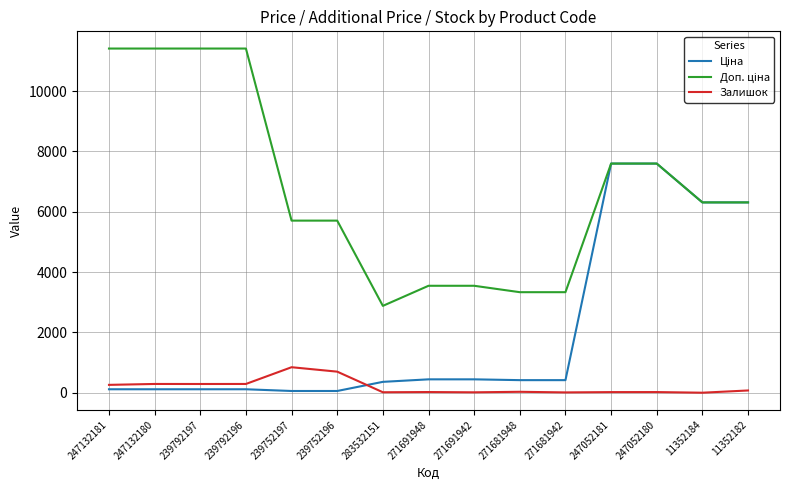

What is the greatest value displayed?

11410.0